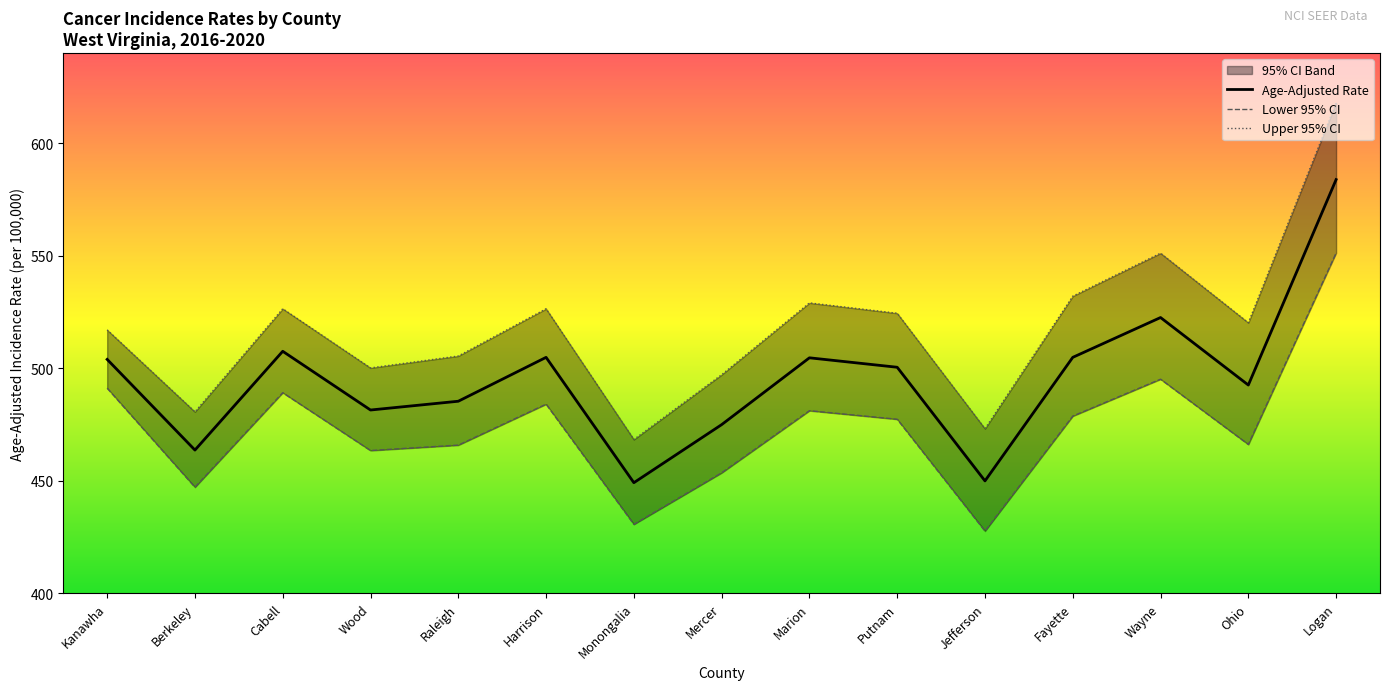

Which category has the highest value in the Upper 95% CI series?

Logan